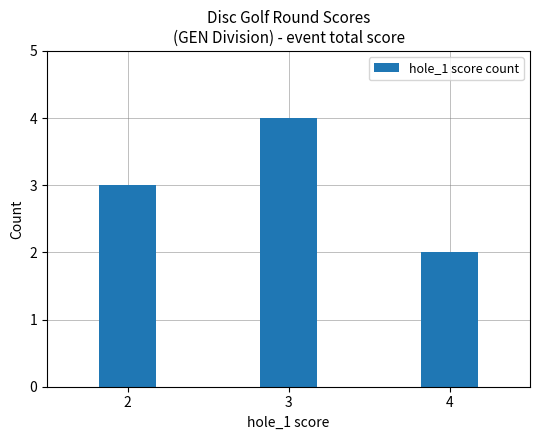

Count the number of data series in this chart.

1